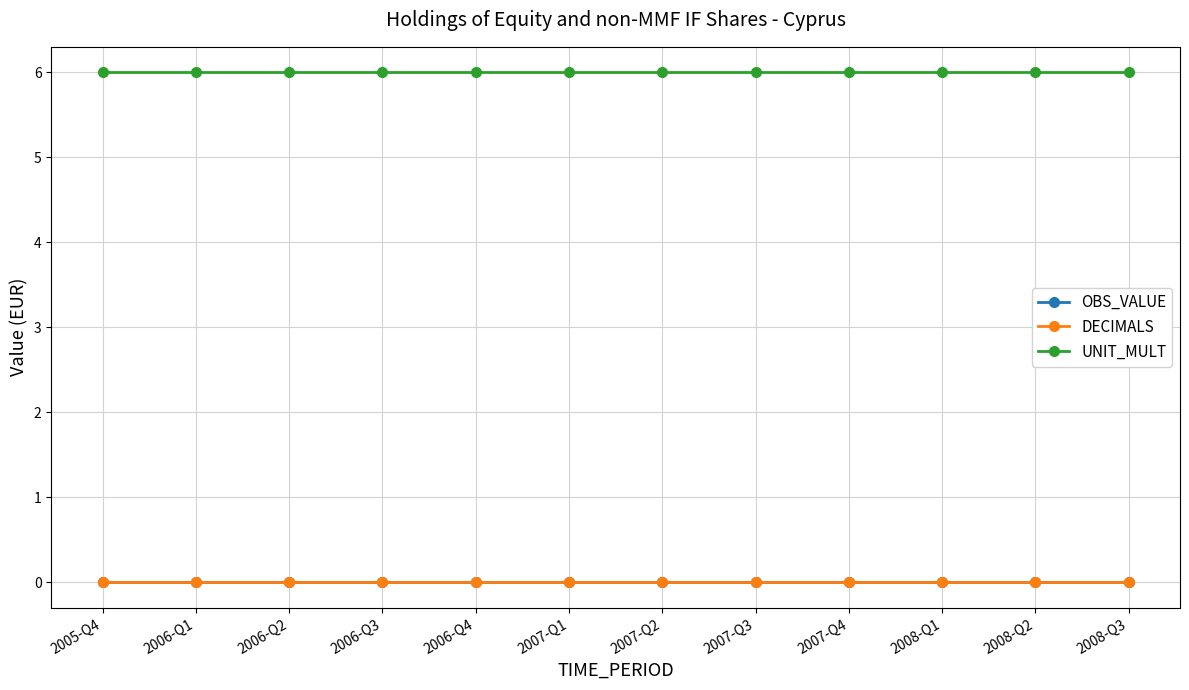

Is this an area chart (filled region under the line)?

No